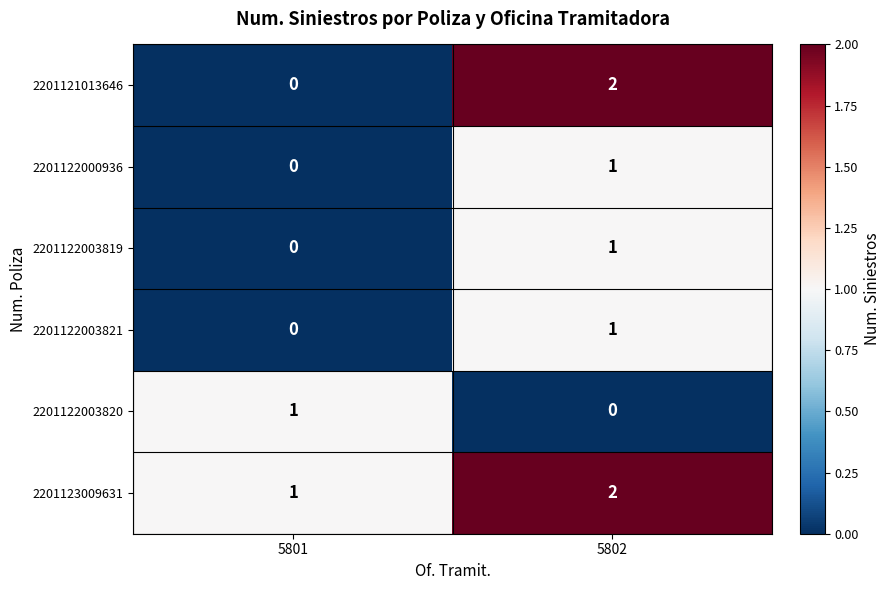

Is it true that 2201121013646 equals 0 at 5801?

True